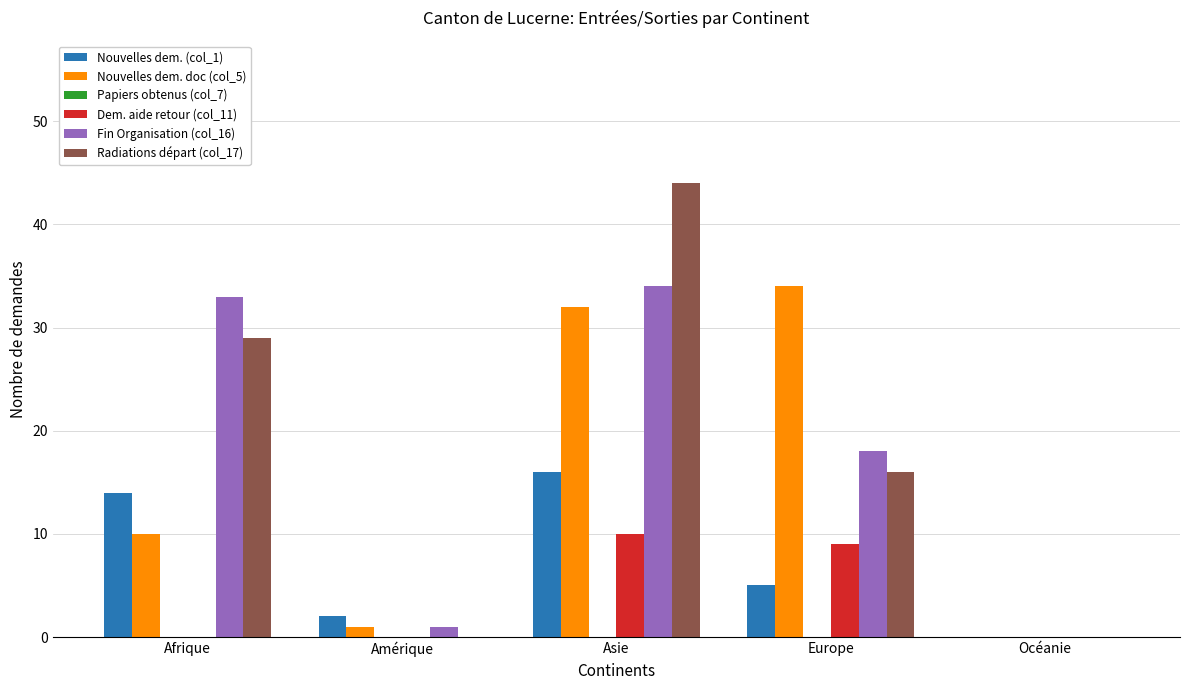

At which category is the sum across all series the highest?

Asie